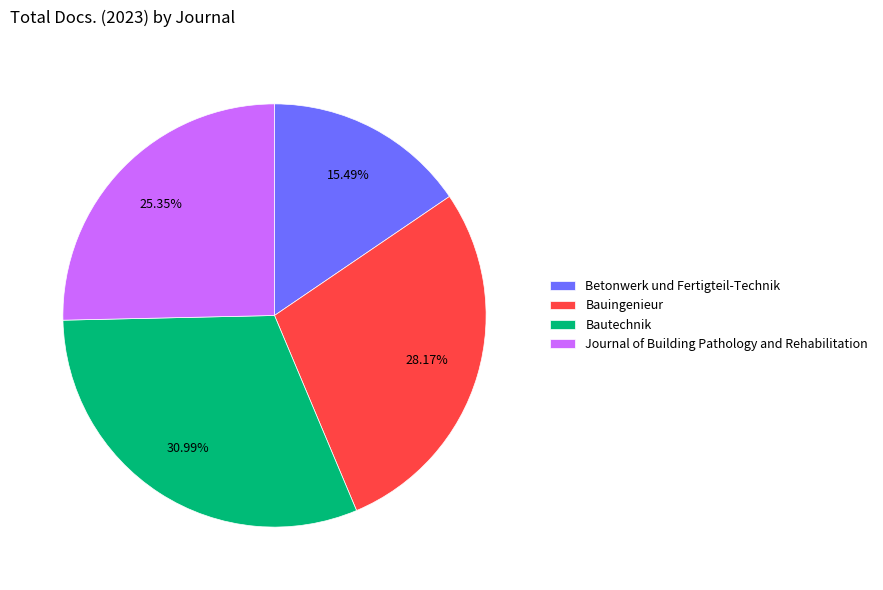

To the nearest percent, what is the combined percentage of Bauingenieur and Betonwerk und Fertigteil-Technik?

44%